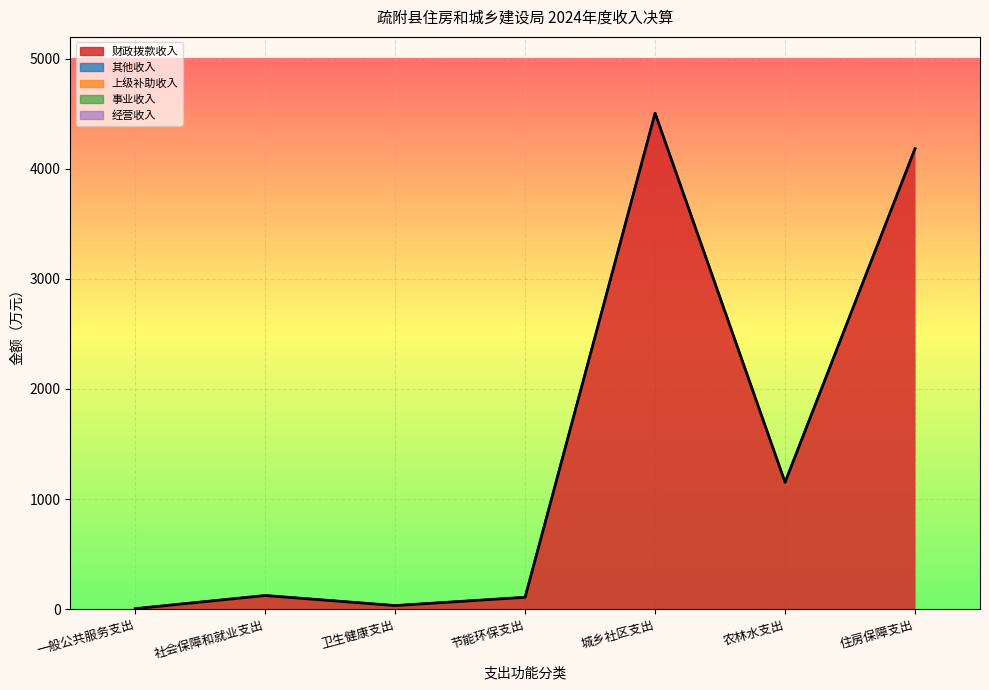

True or false: 经营收入 and 财政拨款收入 intersect in this chart.

False